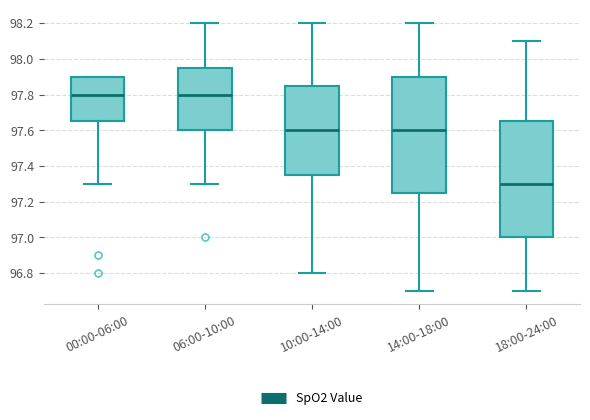

Reading left to right, transcribe this box plot: for each box, give where its median line is, the range the box spans, and where its two whiskers end, as read against the y-axis. The values are not printed on the chart, so give them approximately, as read against the axis.

00:00-06:00: median 97.80, box 97.66 to 97.90, whiskers 97.30 to 97.90
06:00-10:00: median 97.80, box 97.60 to 97.96, whiskers 97.30 to 98.20
10:00-14:00: median 97.60, box 97.36 to 97.86, whiskers 96.80 to 98.20
14:00-18:00: median 97.60, box 97.26 to 97.90, whiskers 96.70 to 98.20
18:00-24:00: median 97.30, box 97.00 to 97.66, whiskers 96.70 to 98.10